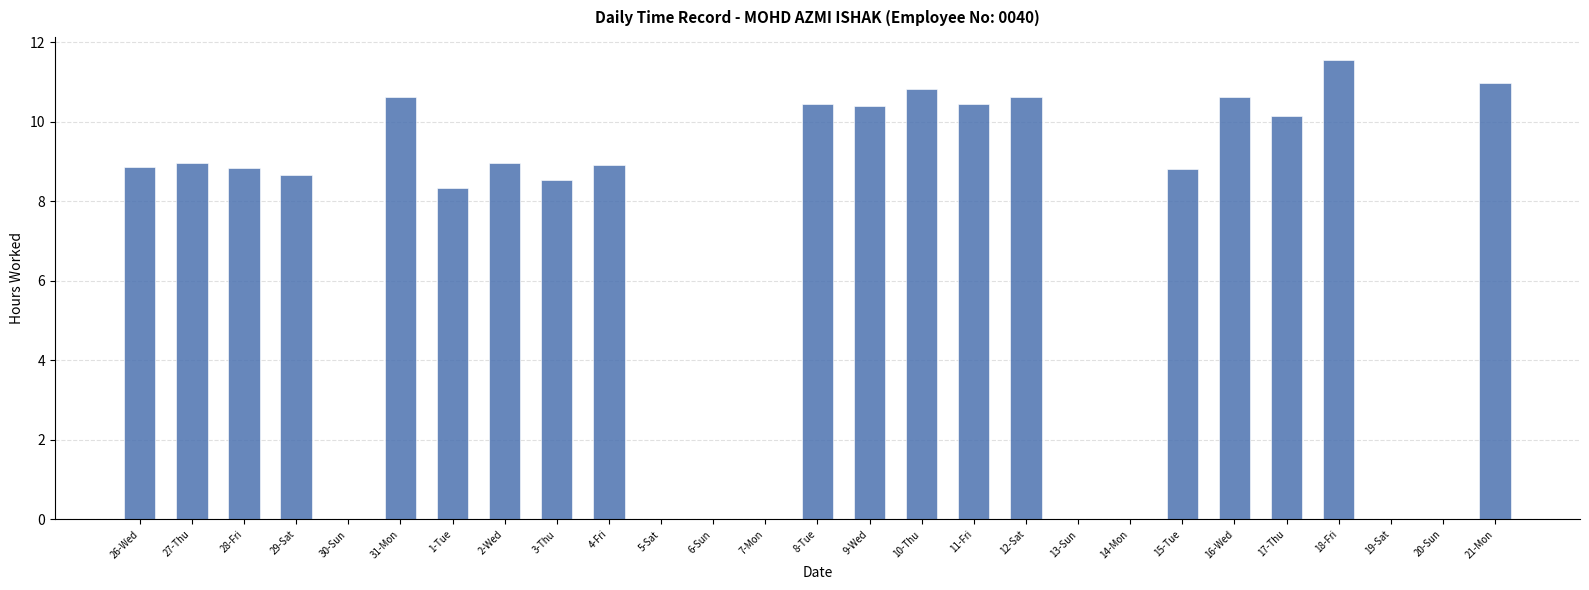

Count the number of categories in the chart.

27